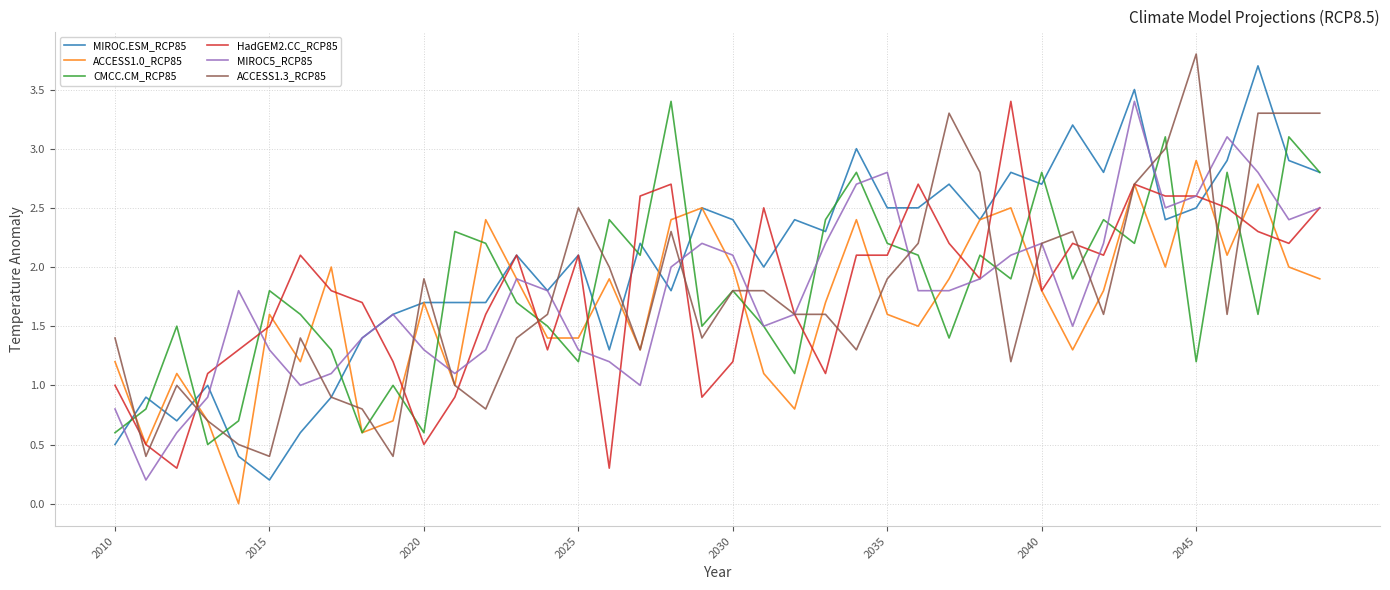

What is the greatest value displayed?

3.8